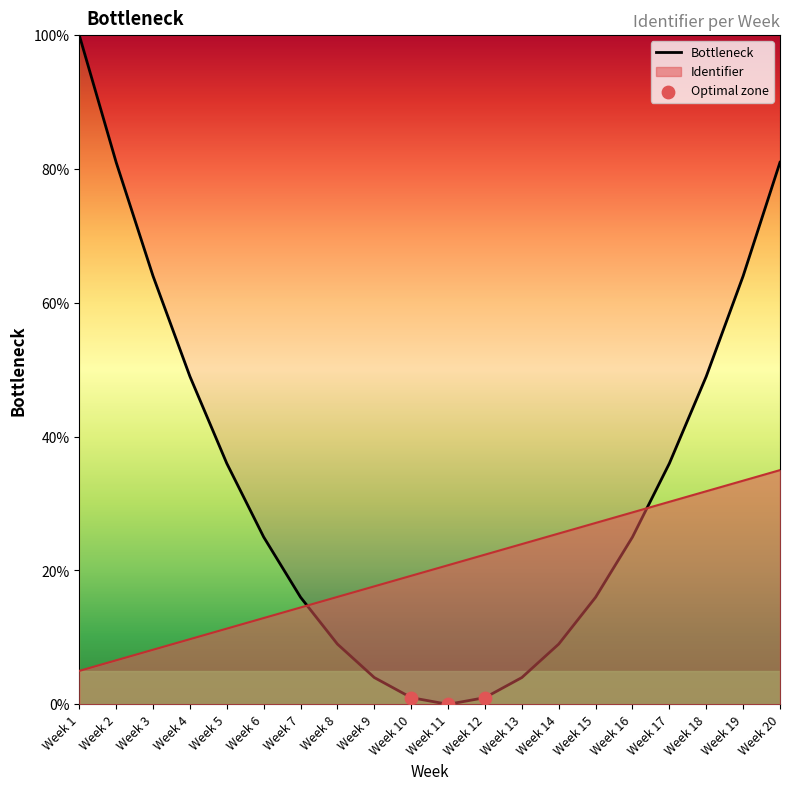

What is the difference between the highest and lowest values at Week 20?

46.0